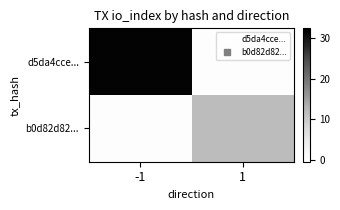

Between -1 and 1, which series saw the biggest shift?

d5da4cce...